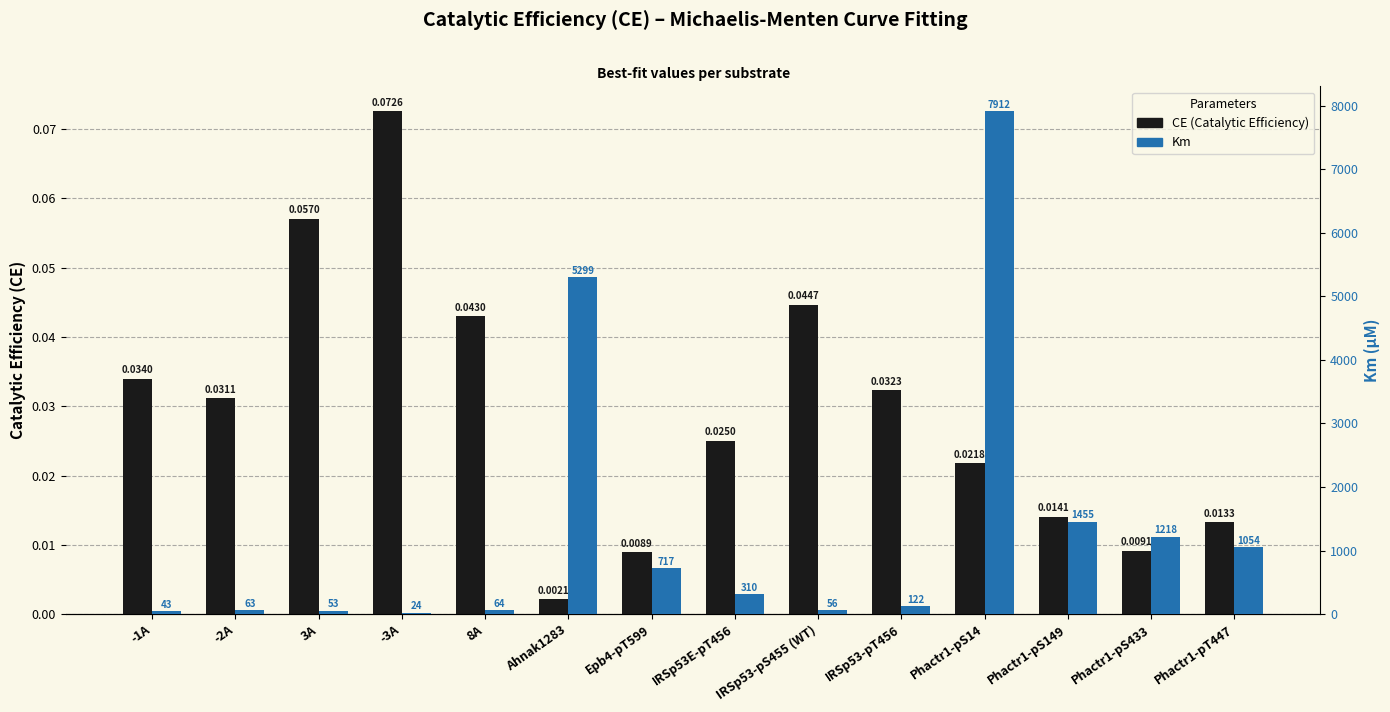

Rank the categories by Km value from lowest to highest.

-3A, -1A, 3A, IRSp53-pS455 (WT), -2A, 8A, IRSp53-pT456, IRSp53E-pT456, Epb4-pT599, Phactr1-pT447, Phactr1-pS433, Phactr1-pS149, Ahnak1283, Phactr1-pS14